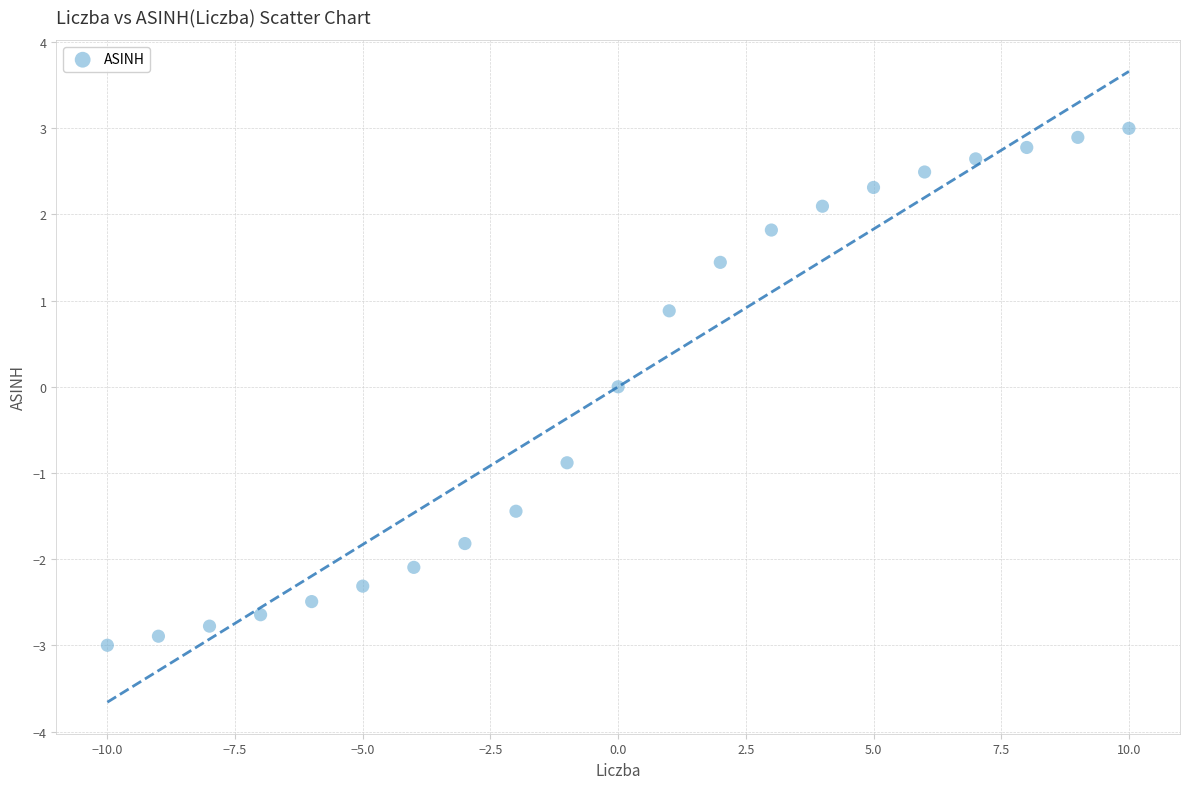

What is the range of X values (max minus min)?

20.0